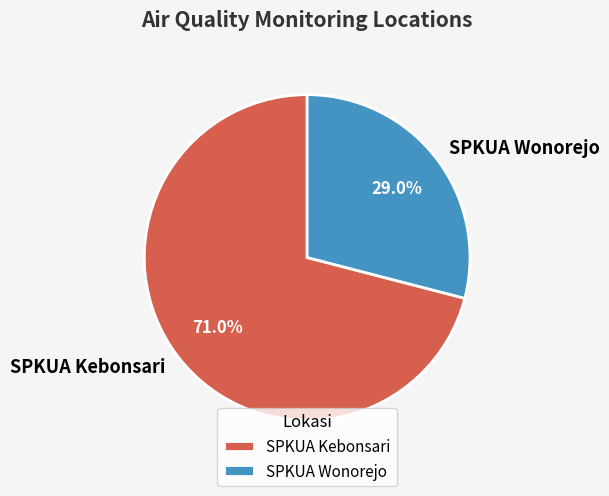

To the nearest percent, what is the difference between the SPKUA Wonorejo and SPKUA Kebonsari slice percentages?

42%